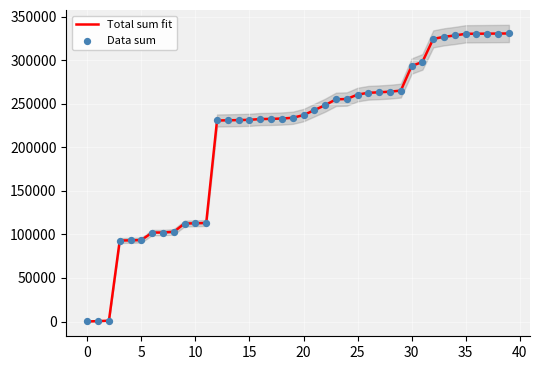

Which series contains the highest Y value?

Total sum fit